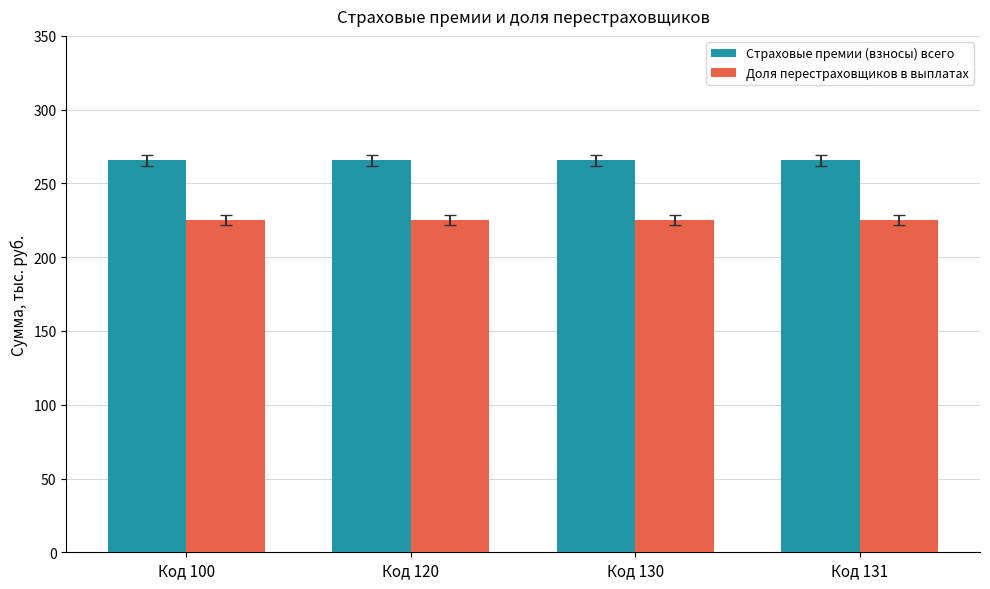

Rank the series by their average value, from lowest to highest.

Доля перестраховщиков в выплатах, Страховые премии (взносы) всего